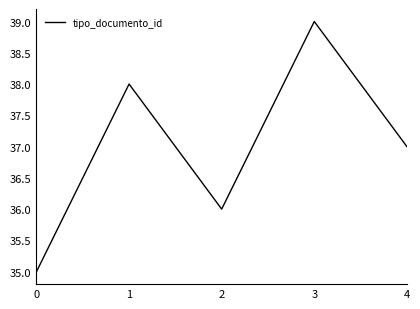

Reading left to right, what are all the values shown in this chart?

35	38	36	39	37